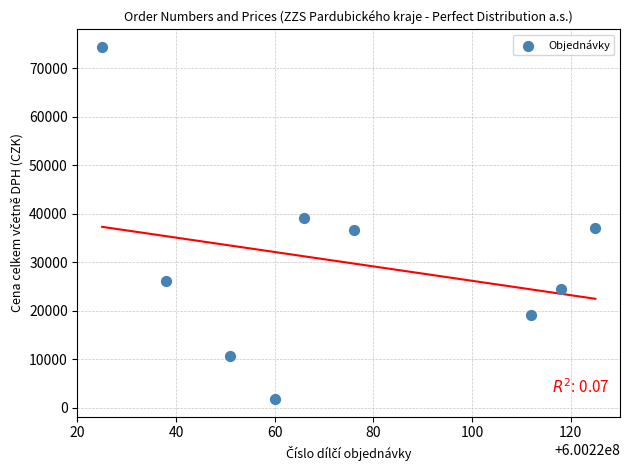

What is the range of X values (max minus min)?

100.0